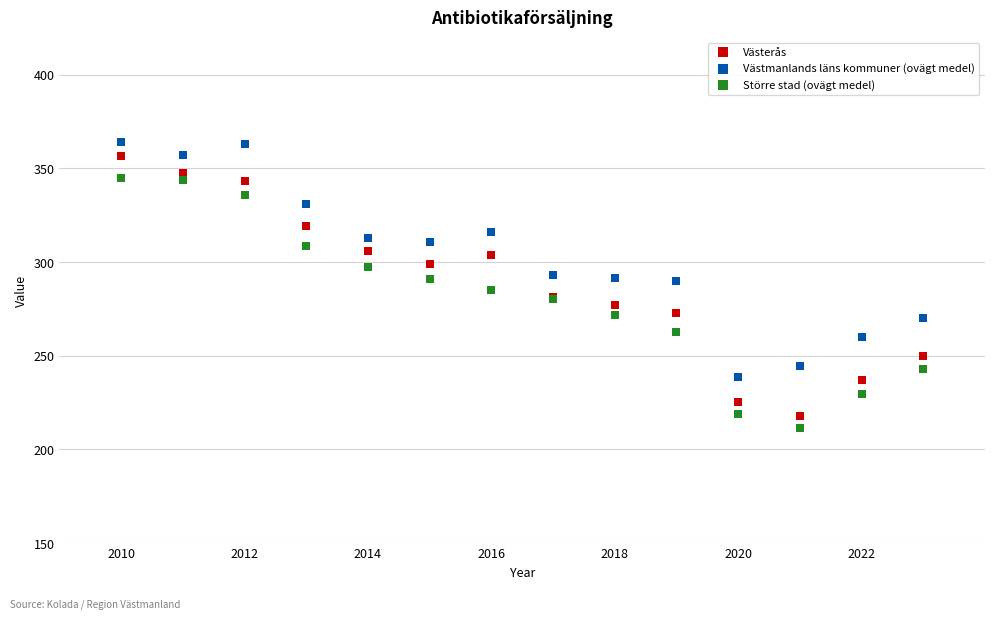

Which series reaches the maximum Y coordinate?

Västmanlands läns kommuner (ovägt medel)